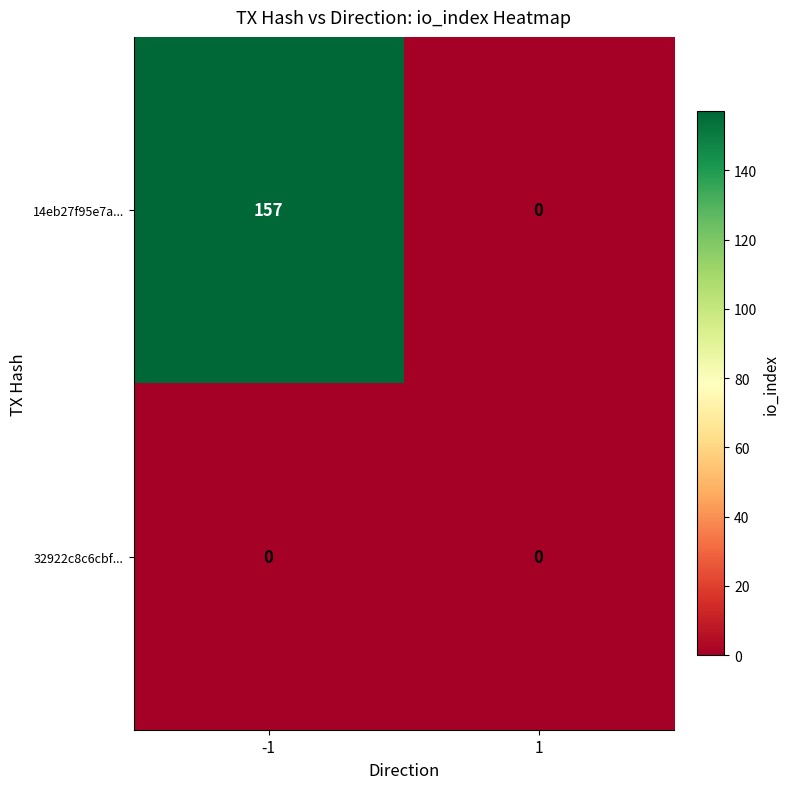

The value of 32922c8c6cbf... at -1 is 0. True or false?

True